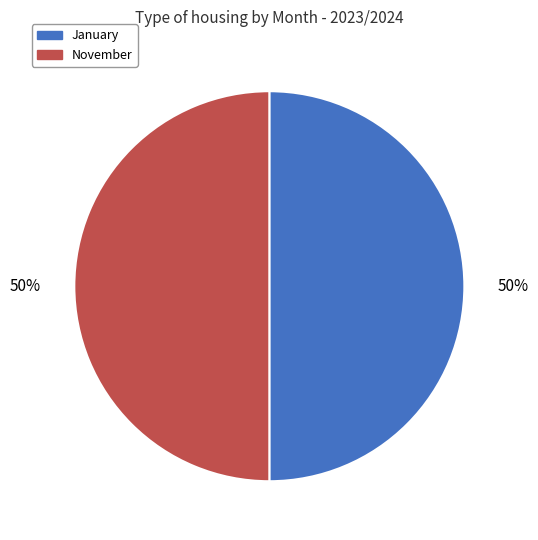

Do November and January together represent more than half of the pie?

Yes